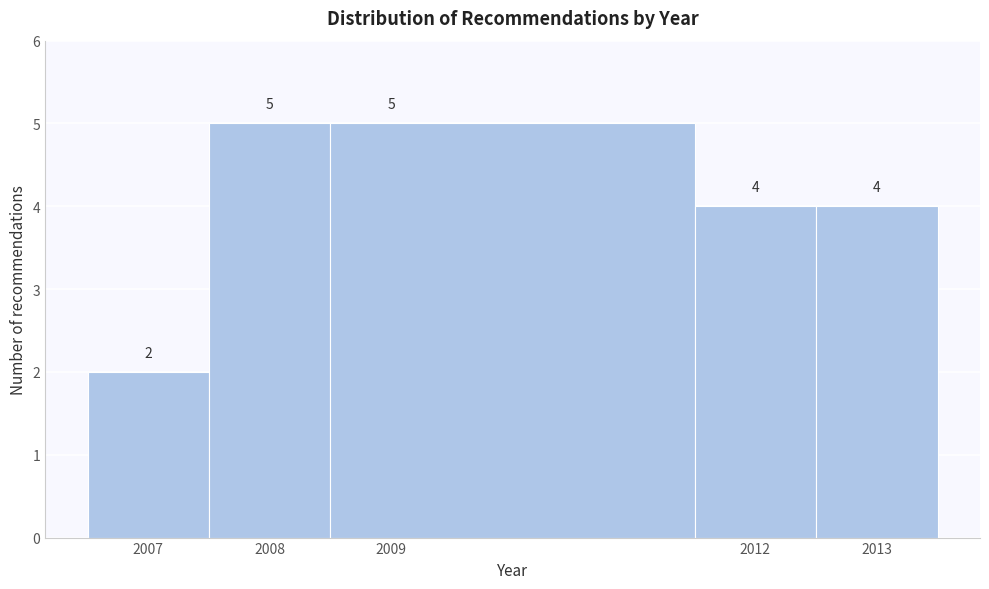

How tall is the bar that spans 2012.5 to 2013.5 on the x-axis?

4